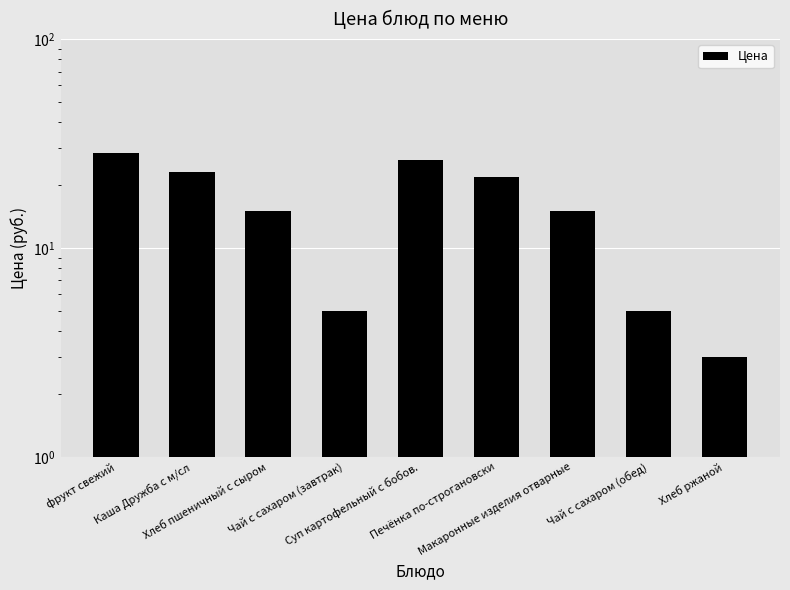

Reading right to left, what are all the values shown in this chart?

Хлеб ржаной=3.0	Чай с сахаром (обед)=5.0	Макаронные изделия отварные=15.0	Печёнка по-строгановски=22.0	Суп картофельный с бобов.=26.5	Чай с сахаром (завтрак)=5.0	Хлеб пшеничный с сыром=15.0	Каша Дружба с м/сл=23.0	фрукт свежий=28.5